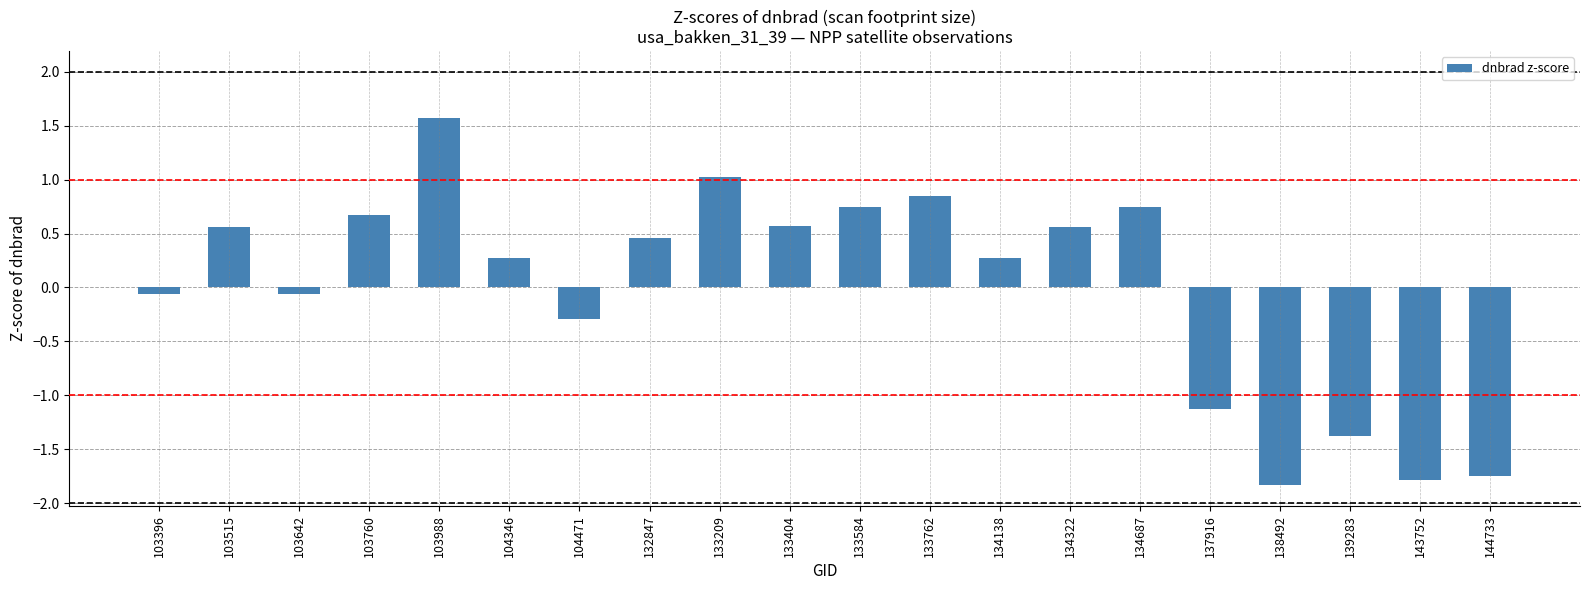

Which label corresponds to the smallest value in the chart?

138492